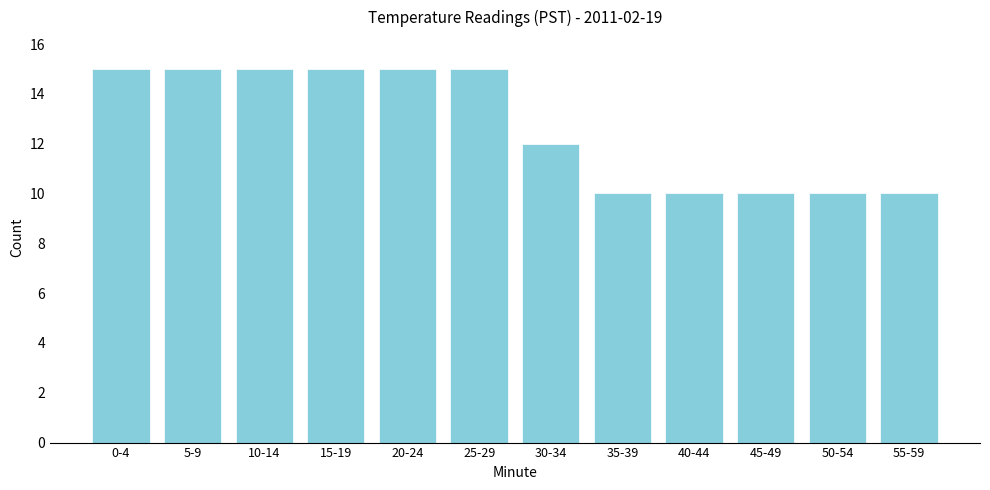

Reading left to right, transcribe all the data shown in this chart.

15	15	15	15	15	15	12	10	10	10	10	10